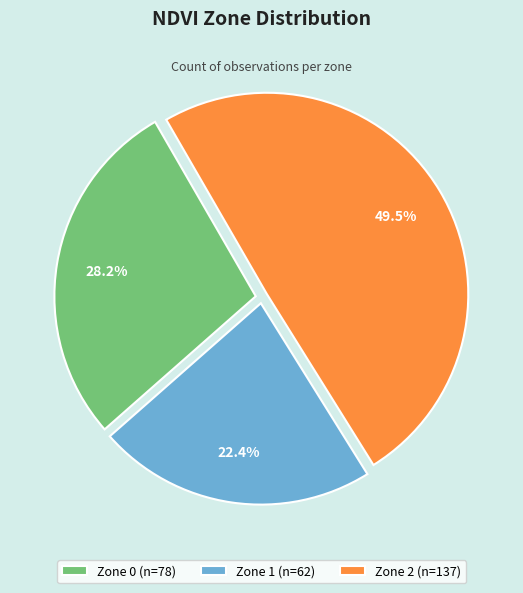

What is the smallest slice in the pie chart?

Zone 1